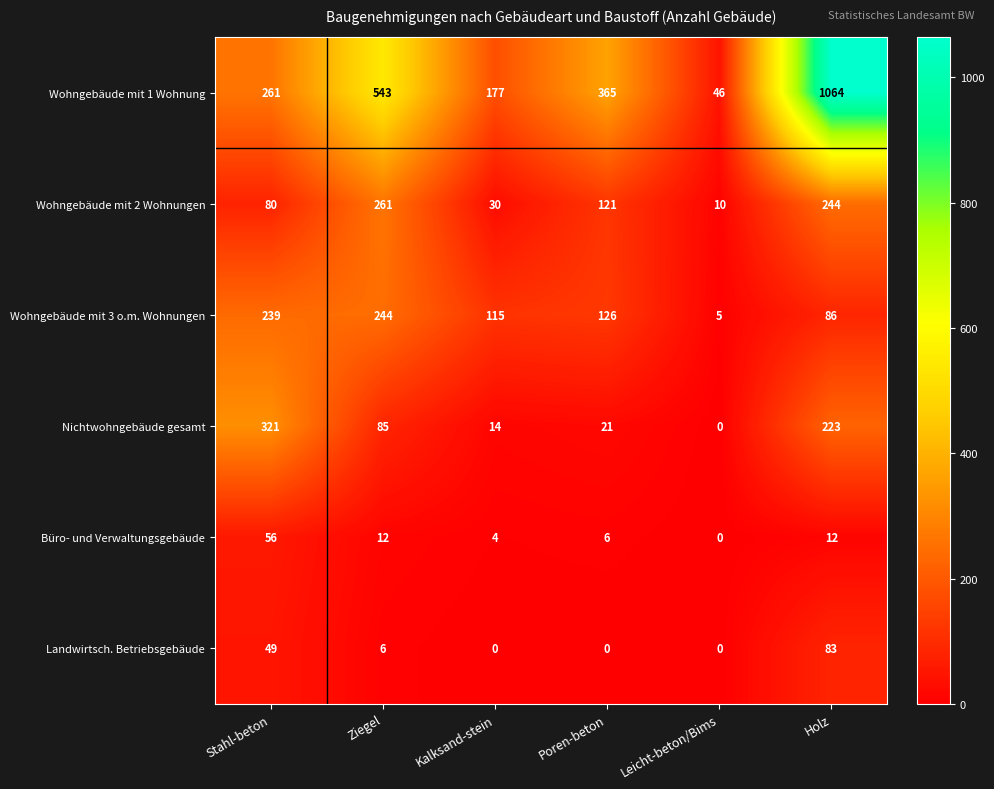

Between Kalksand-stein and Holz, which series saw the biggest shift?

Wohngebäude mit 1 Wohnung